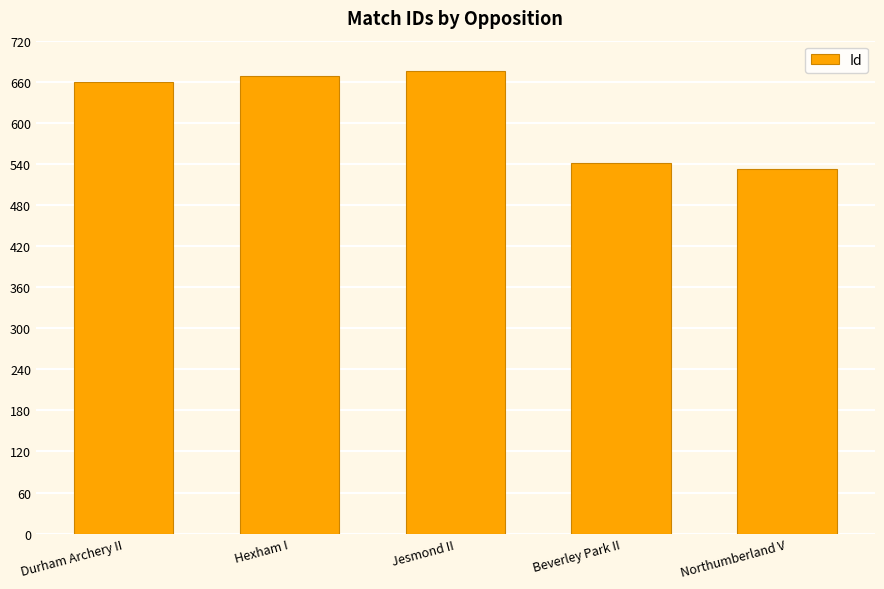

What is the value of the 4th bar from the left?

542